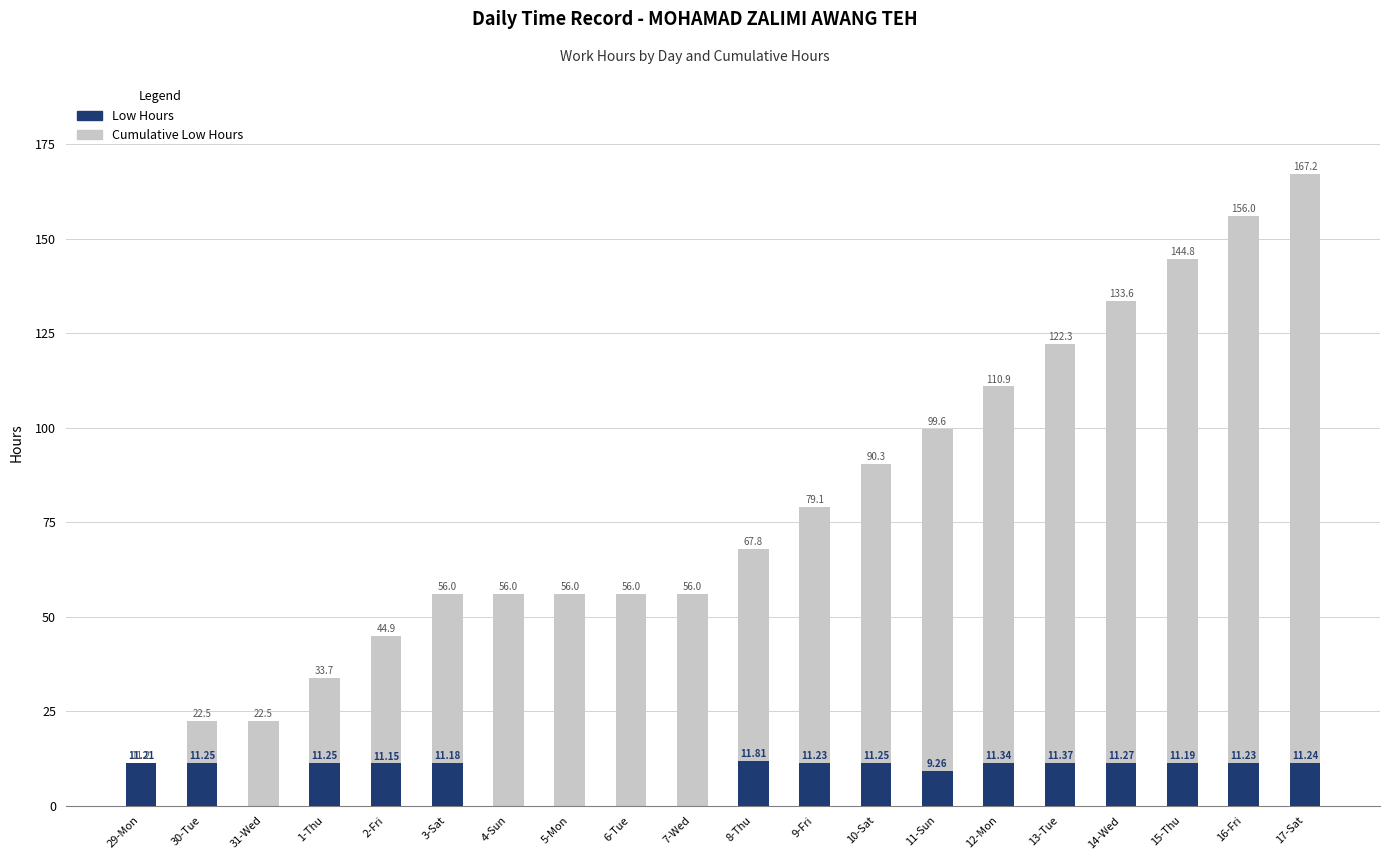

The value of Cumulative Low Hours at 31-Wed is 9.1. True or false?

False